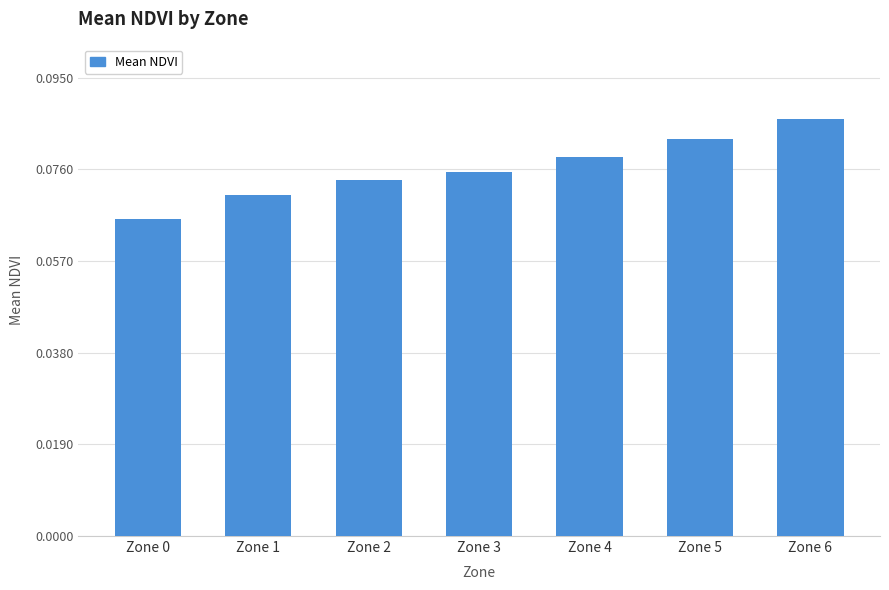

Are the bars horizontal?

No